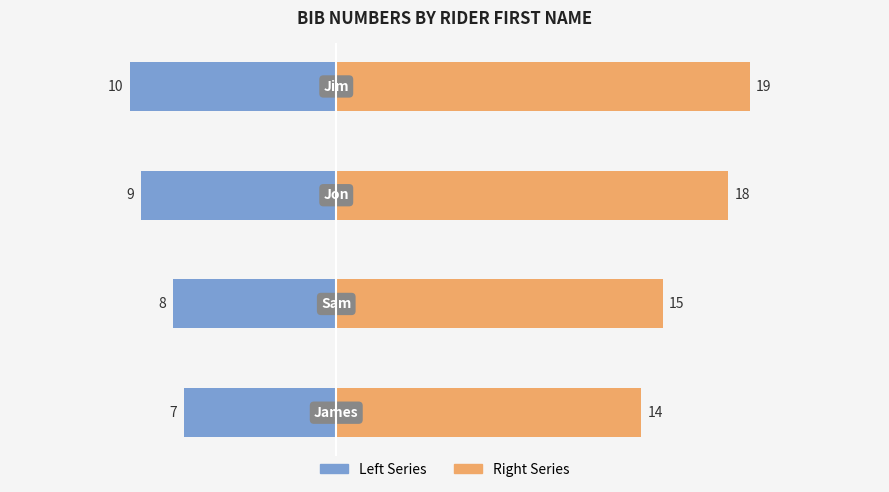

What are all the series names shown in the legend?

Left Series, Right Series